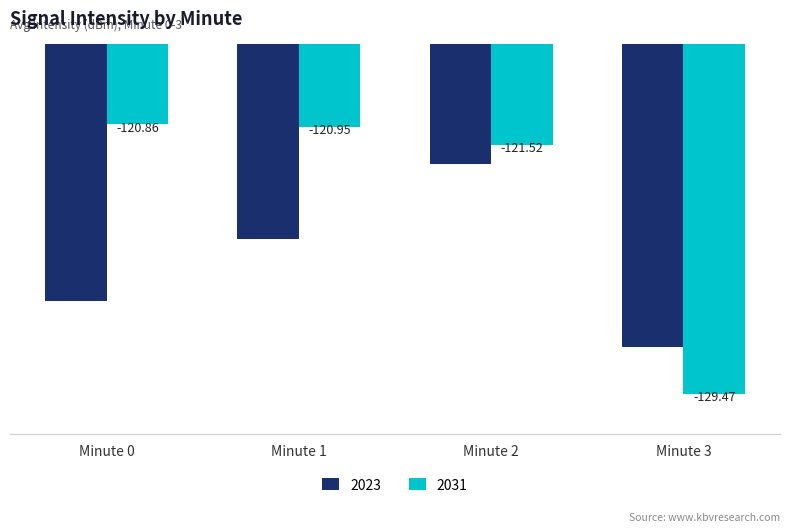

Which category has the highest value in the 2023 series?

Minute 2